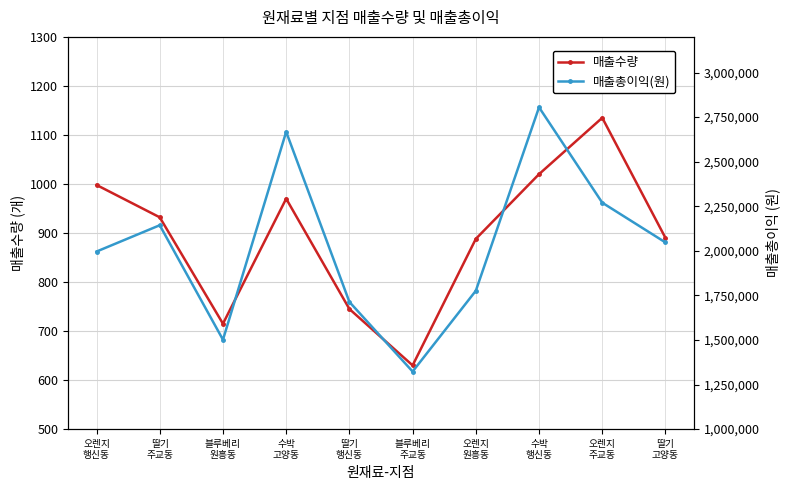

Is the value of 매출총이익(원) at 수박
행신동 greater than the value of 매출수량 at 딸기
행신동?

Yes